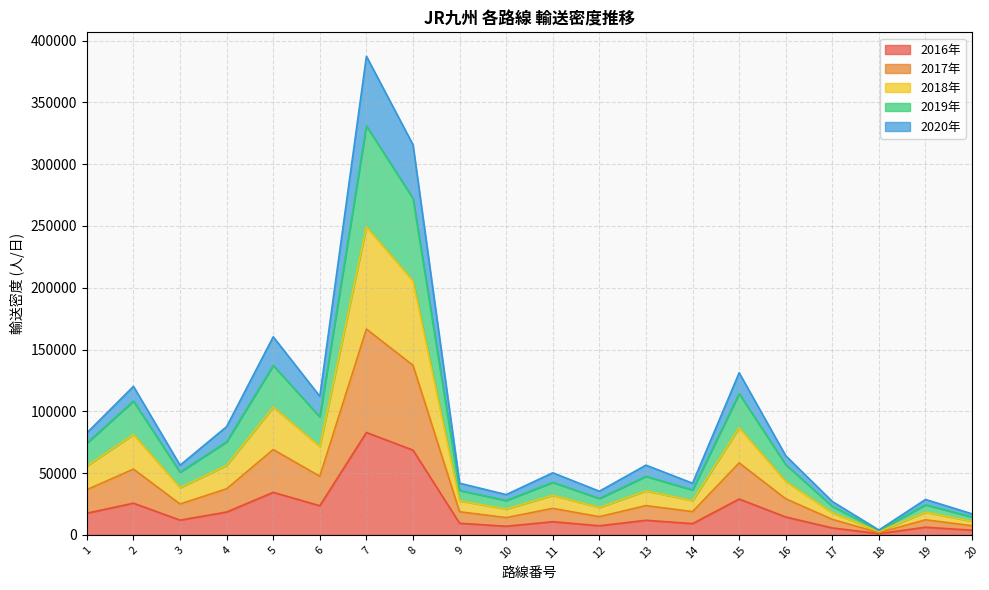

What are all the series names shown in the legend?

2016年, 2017年, 2018年, 2019年, 2020年